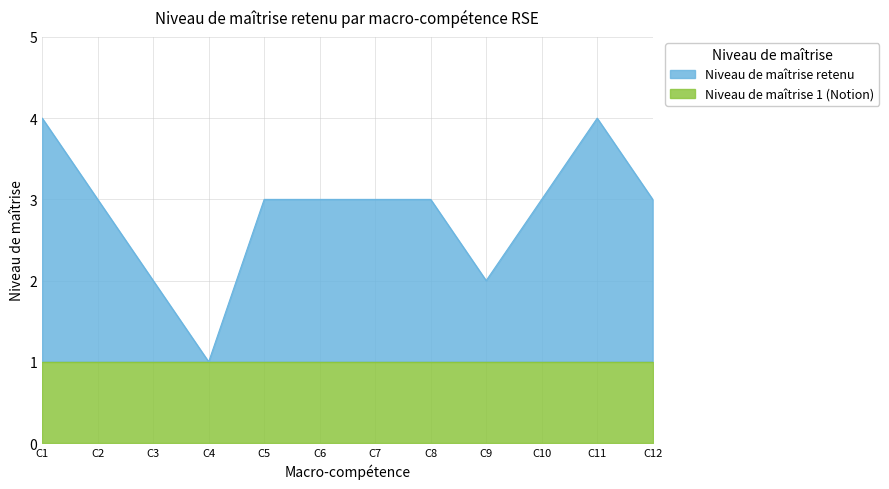

Reading right to left, extract all data points from this chart.

3	4	3	2	3	3	3	3	1	2	3	4